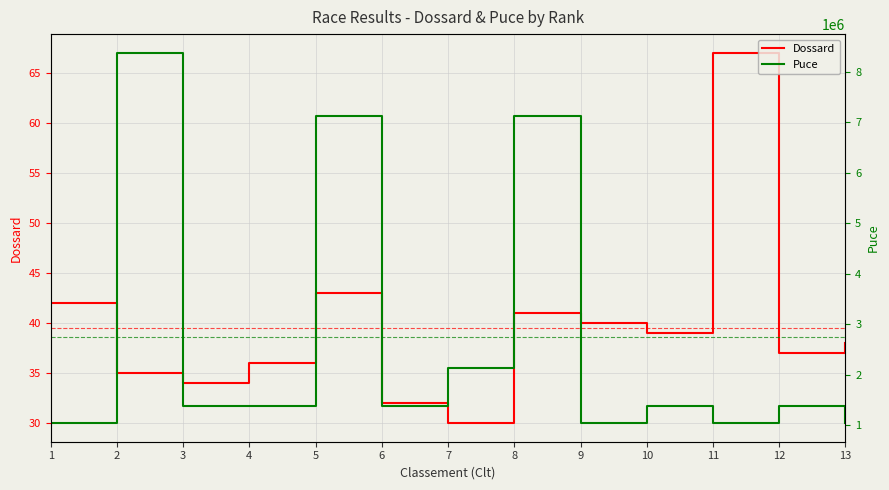

Reading right to left, list all the values displayed in this chart.

Dossard: 38	37	67	39	40	41	30	32	43	36	34	35	42
Puce: 1038906	1380027	1038903	1380008	1038909	7123817	2123985	1380010	7123811	1380007	1380015	8381020	1038907